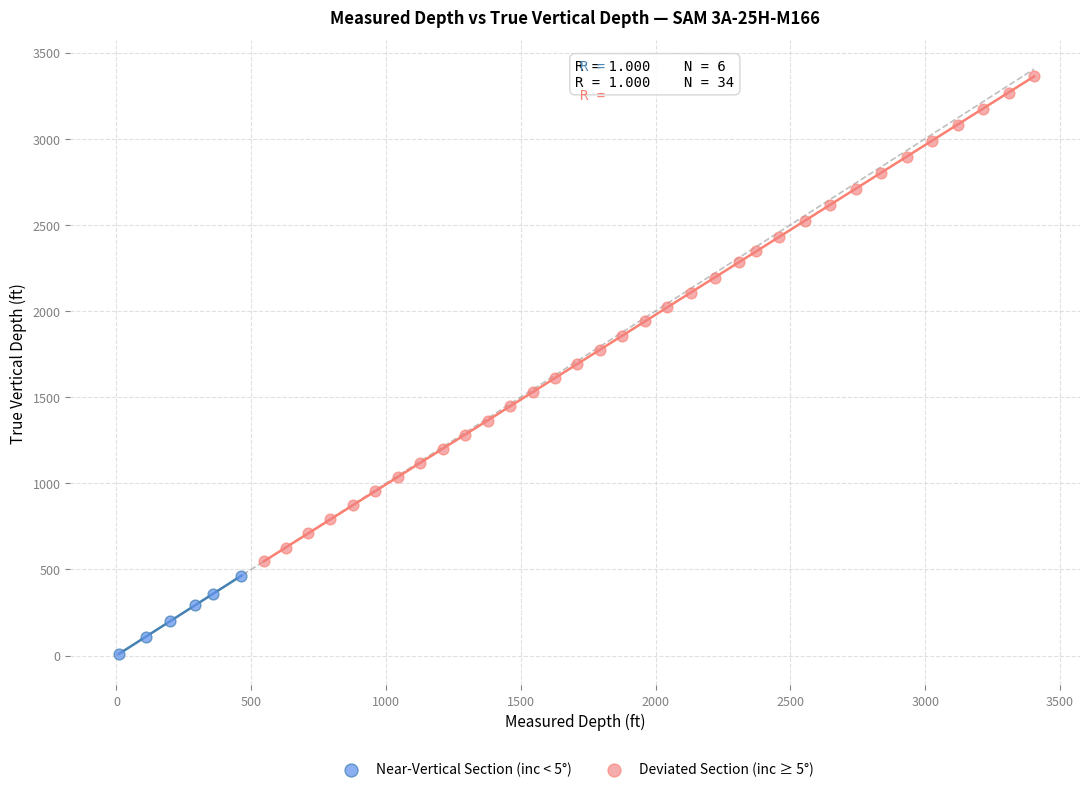

Which series reaches the maximum Y coordinate?

Deviated Section (inc ≥ 5°)